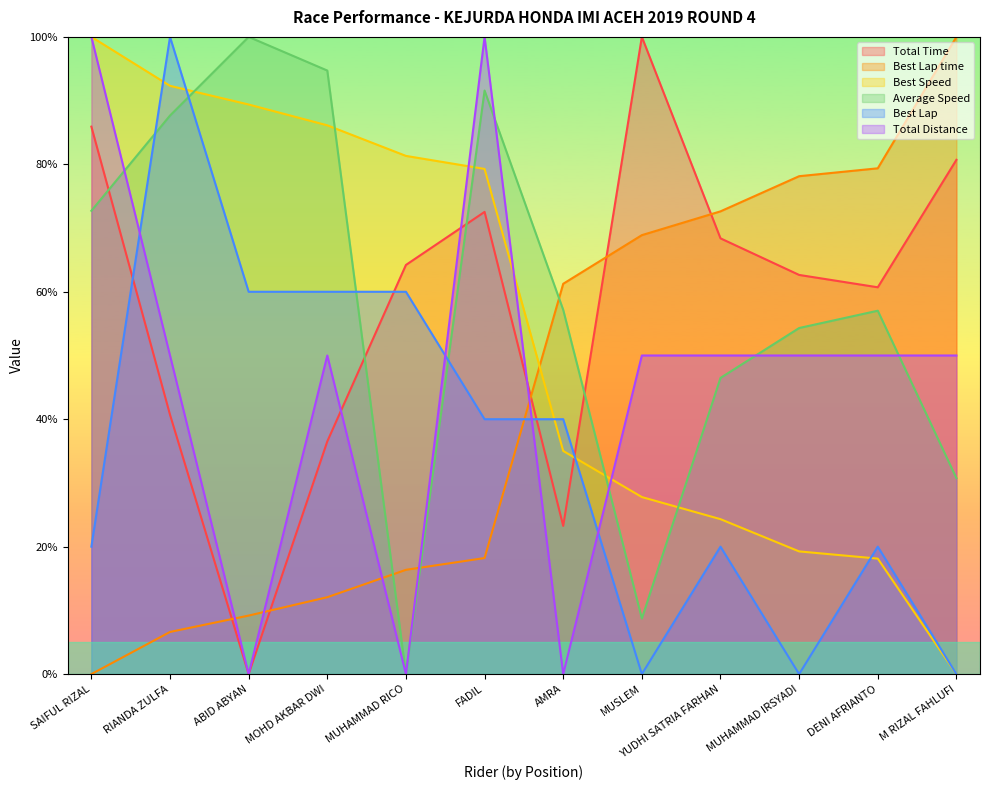

Reading left to right, list all the values displayed in this chart.

Total Time: SAIFUL RIZAL=85.9	RIANDA ZULFA=40.7	ABID ABYAN=0.0	MOHD AKBAR DWI=36.5	MUHAMMAD RICO=64.2	FADIL=72.5	AMRA=23.3	MUSLEM=100.0	YUDHI SATRIA FARHAN=68.4	MUHAMMAD IRSYADI=62.6	DENI AFRIANTO=60.7	M RIZAL FAHLUFI=80.7
Best Lap time: SAIFUL RIZAL=0.0	RIANDA ZULFA=6.6	ABID ABYAN=9.2	MOHD AKBAR DWI=12.1	MUHAMMAD RICO=16.4	FADIL=18.2	AMRA=61.3	MUSLEM=68.9	YUDHI SATRIA FARHAN=72.6	MUHAMMAD IRSYADI=78.1	DENI AFRIANTO=79.4	M RIZAL FAHLUFI=100.0
Best Speed: SAIFUL RIZAL=100.0	RIANDA ZULFA=92.3	ABID ABYAN=89.4	MOHD AKBAR DWI=86.1	MUHAMMAD RICO=81.3	FADIL=79.3	AMRA=35.0	MUSLEM=27.8	YUDHI SATRIA FARHAN=24.3	MUHAMMAD IRSYADI=19.3	DENI AFRIANTO=18.1	M RIZAL FAHLUFI=0.0
Average Speed: SAIFUL RIZAL=72.7	RIANDA ZULFA=87.7	ABID ABYAN=100.0	MOHD AKBAR DWI=94.7	MUHAMMAD RICO=0.0	FADIL=91.6	AMRA=57.2	MUSLEM=8.7	YUDHI SATRIA FARHAN=46.5	MUHAMMAD IRSYADI=54.3	DENI AFRIANTO=57.0	M RIZAL FAHLUFI=30.8
Best Lap: SAIFUL RIZAL=20.0	RIANDA ZULFA=100.0	ABID ABYAN=60.0	MOHD AKBAR DWI=60.0	MUHAMMAD RICO=60.0	FADIL=40.0	AMRA=40.0	MUSLEM=0.0	YUDHI SATRIA FARHAN=20.0	MUHAMMAD IRSYADI=0.0	DENI AFRIANTO=20.0	M RIZAL FAHLUFI=0.0
Total Distance: SAIFUL RIZAL=100.0	RIANDA ZULFA=50.0	ABID ABYAN=0.0	MOHD AKBAR DWI=50.0	MUHAMMAD RICO=0.0	FADIL=100.0	AMRA=0.0	MUSLEM=50.0	YUDHI SATRIA FARHAN=50.0	MUHAMMAD IRSYADI=50.0	DENI AFRIANTO=50.0	M RIZAL FAHLUFI=50.0